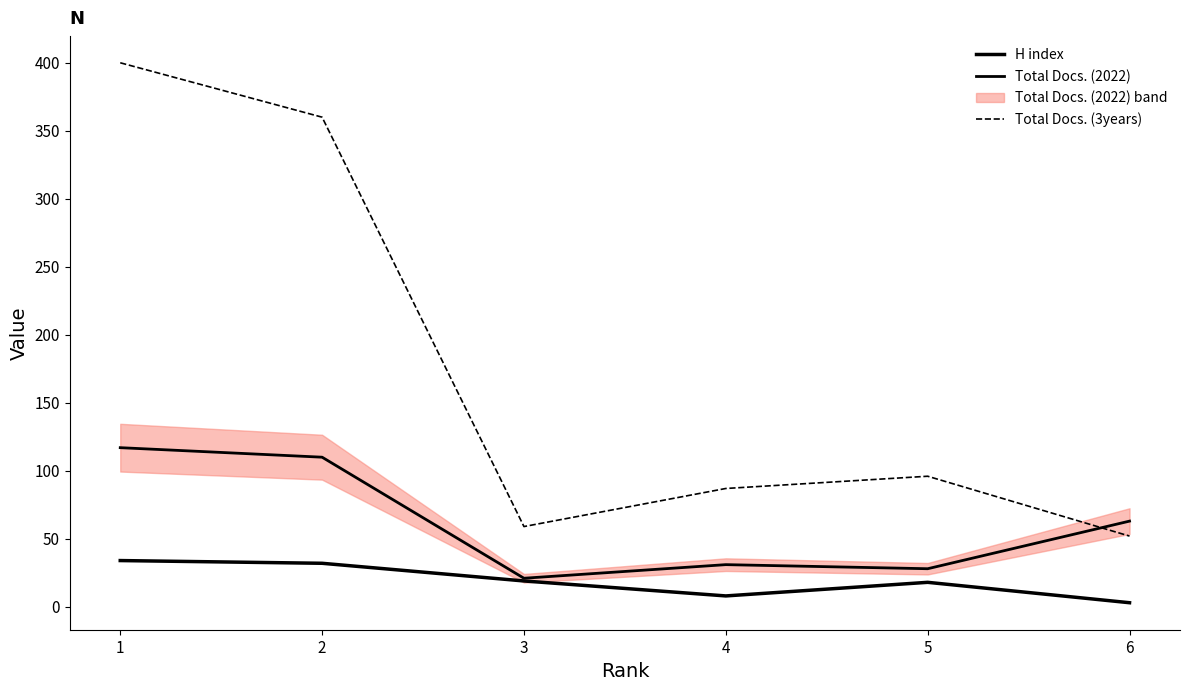

Reading right to left, what are all the values shown in this chart?

H index: 3	18	8	19	32	34
Total Docs. (2022): 63	28	31	21	110	117
Total Docs. (3years): 52	96	87	59	360	400